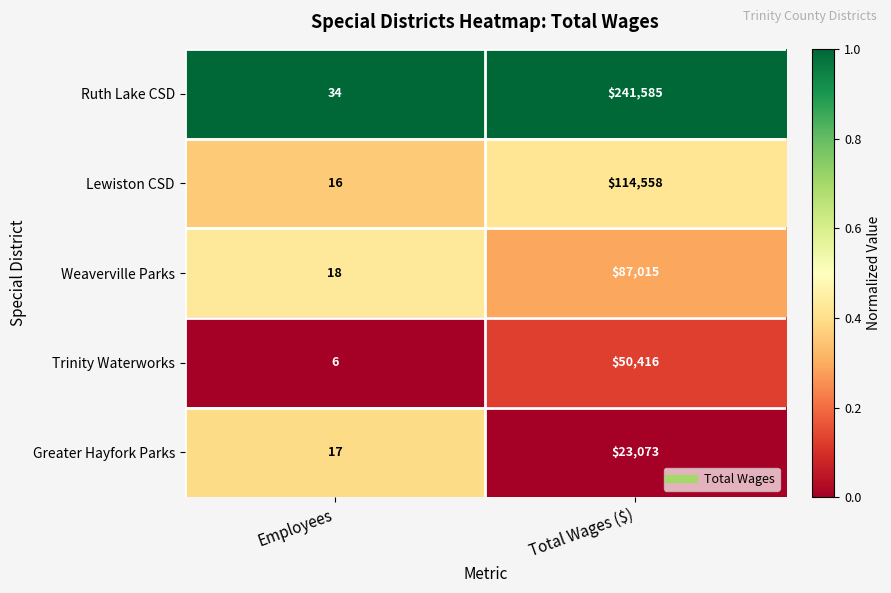

Which series has the largest range (max minus min)?

Ruth Lake CSD